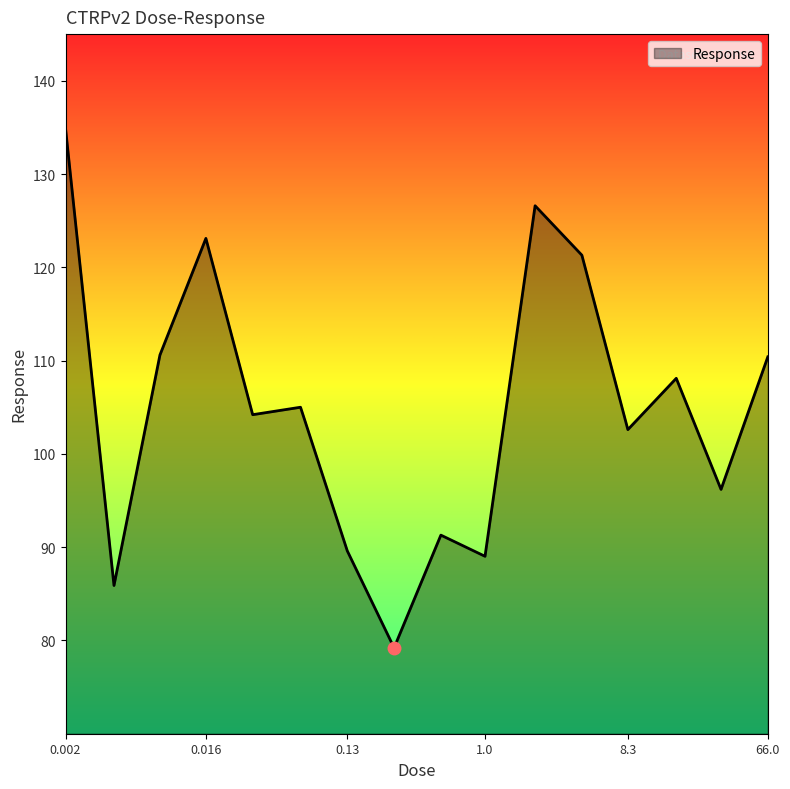

What is the greatest value displayed?

134.9